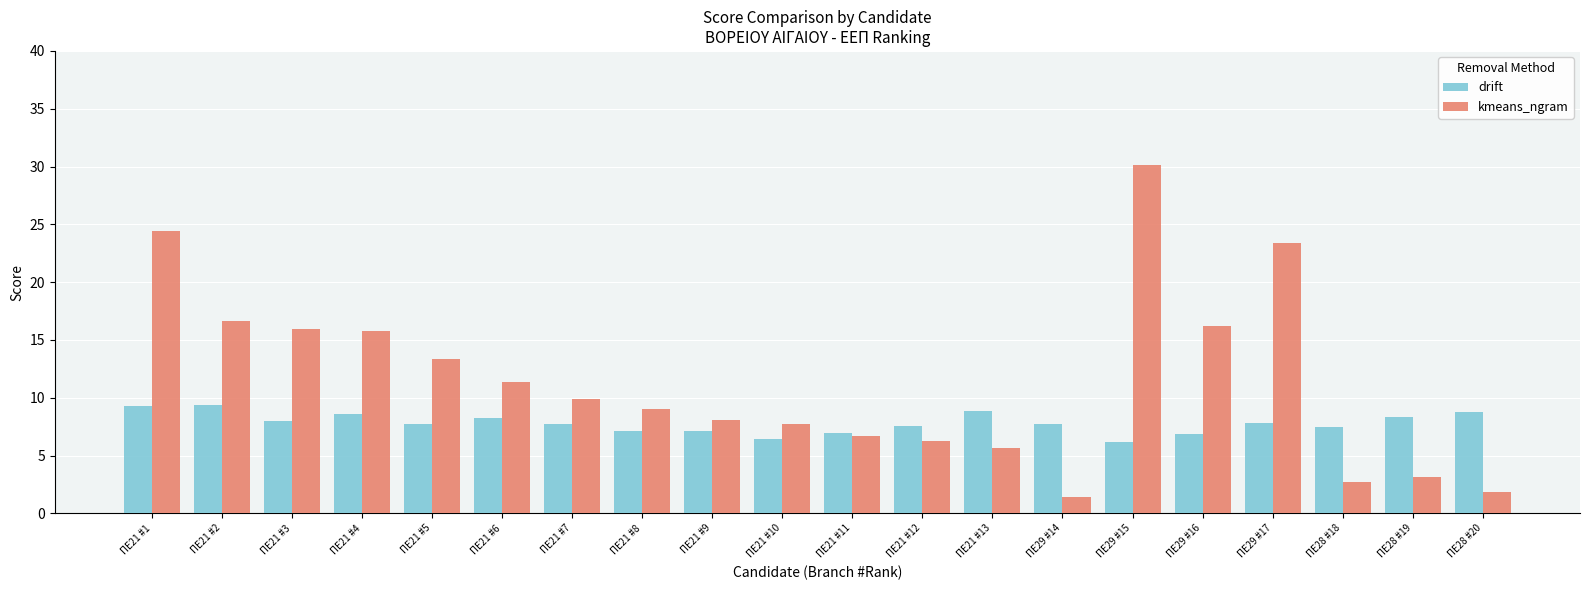

At how many categories does at least one series exceed 15?

7